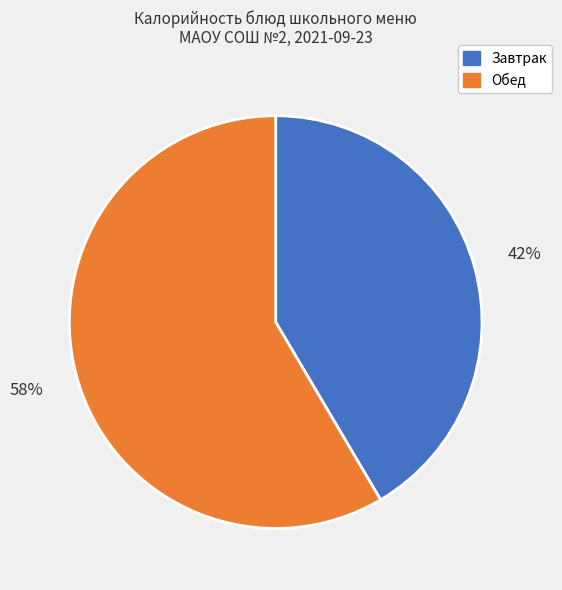

To the nearest percent, what is the average slice percentage?

50%